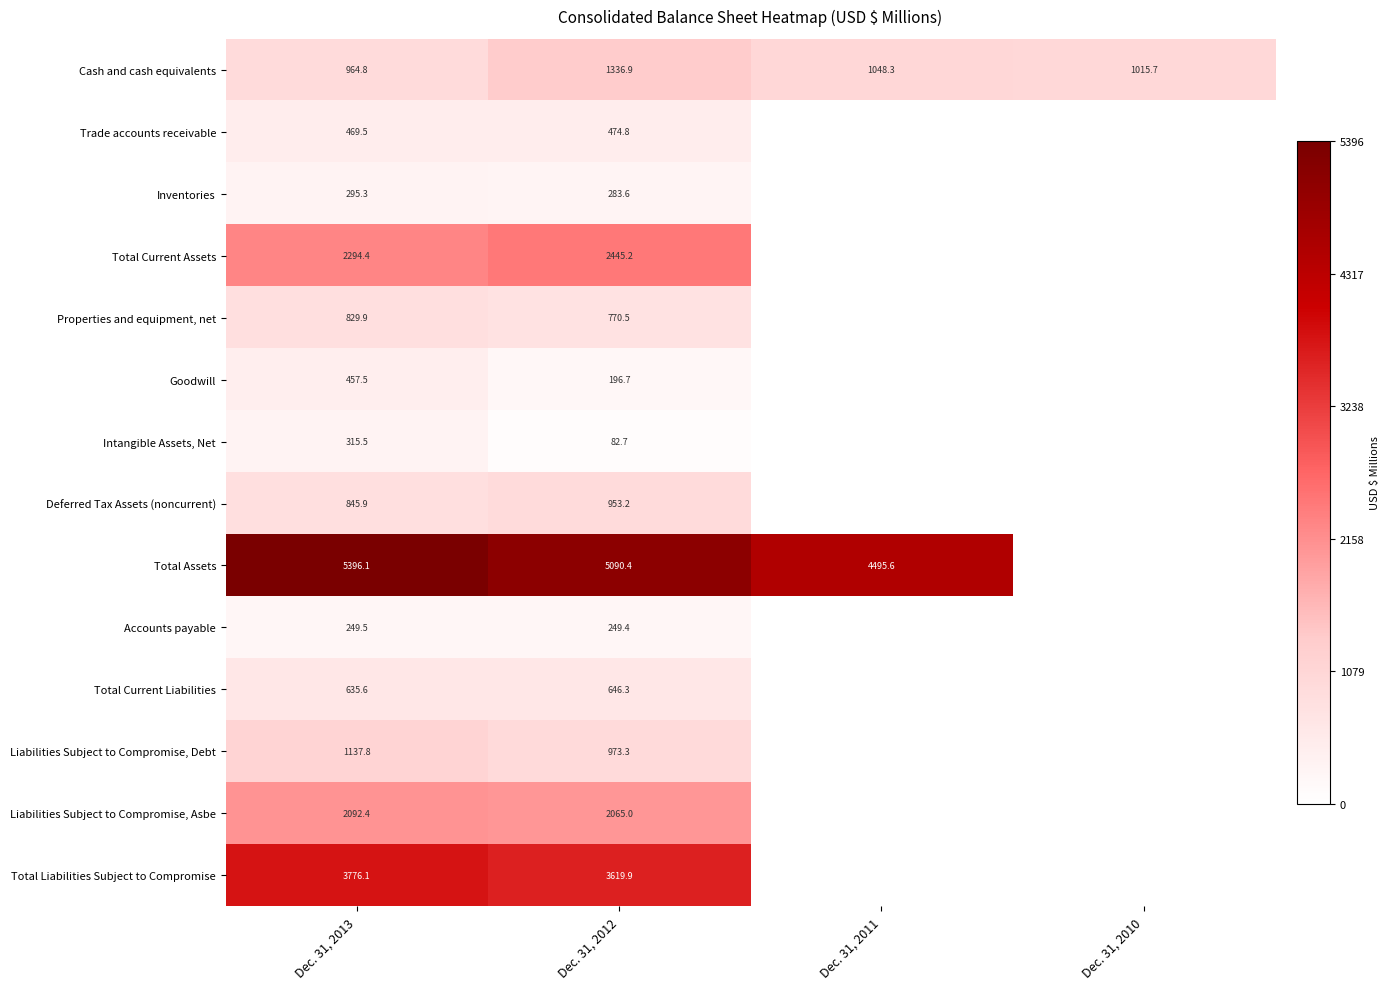

Is it true that Cash and cash equivalents equals 1563.8 at Dec. 31, 2010?

False